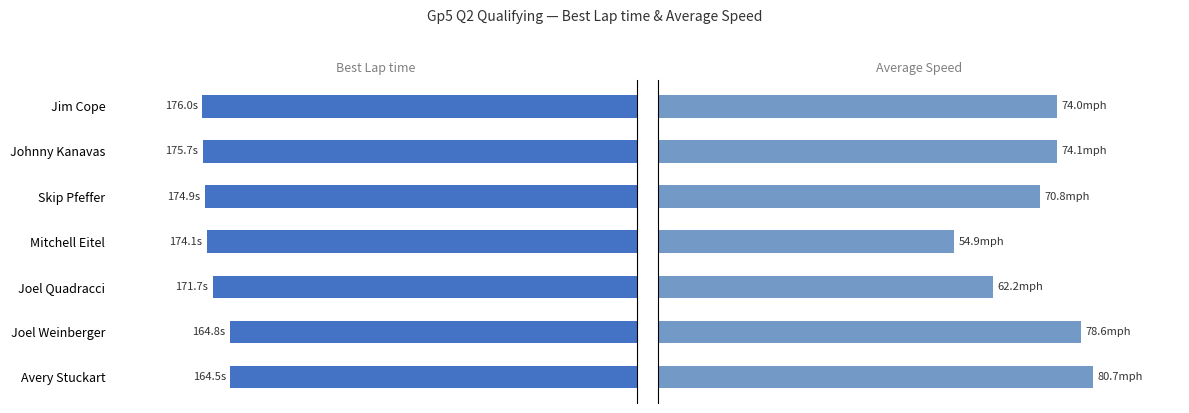

Between Mitchell Eitel and Skip Pfeffer, which is larger?

Skip Pfeffer